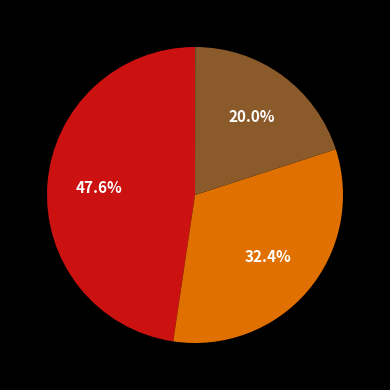

Is there a majority slice in this chart?

No